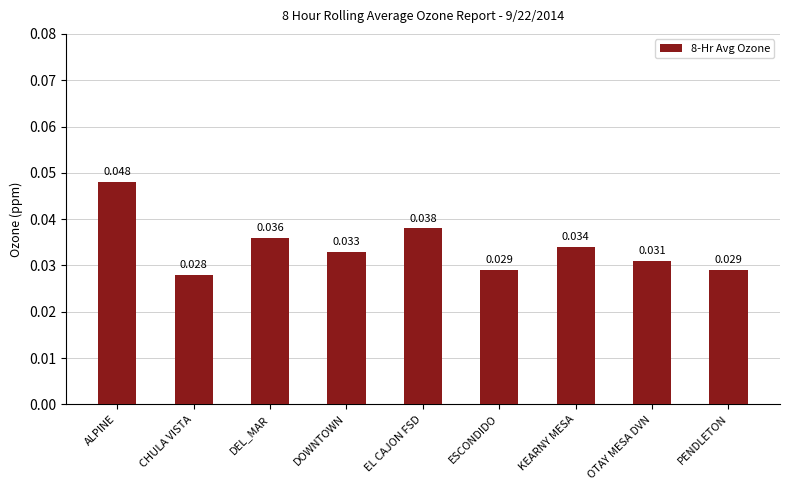

How many distinct data groups are displayed?

1